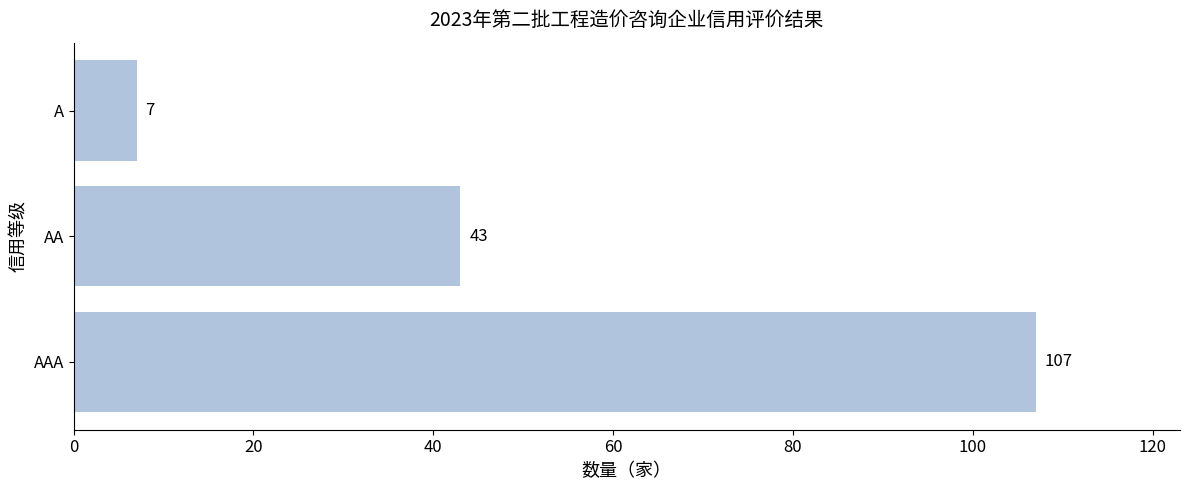

What is the greatest value displayed?

107